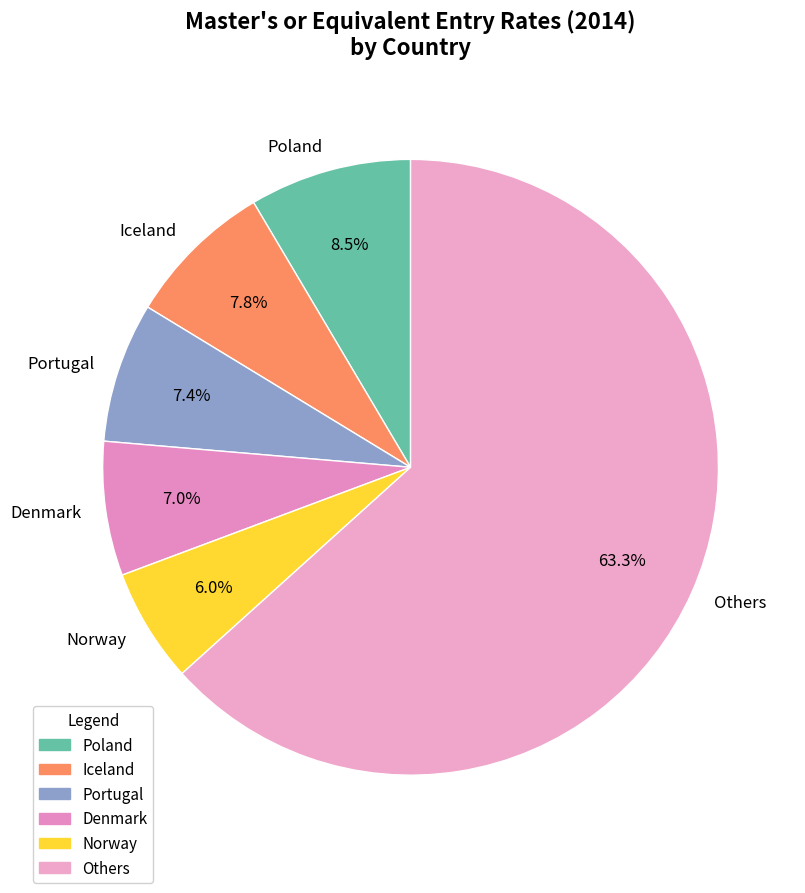

Combined, do Iceland and Poland account for over 50%?

No